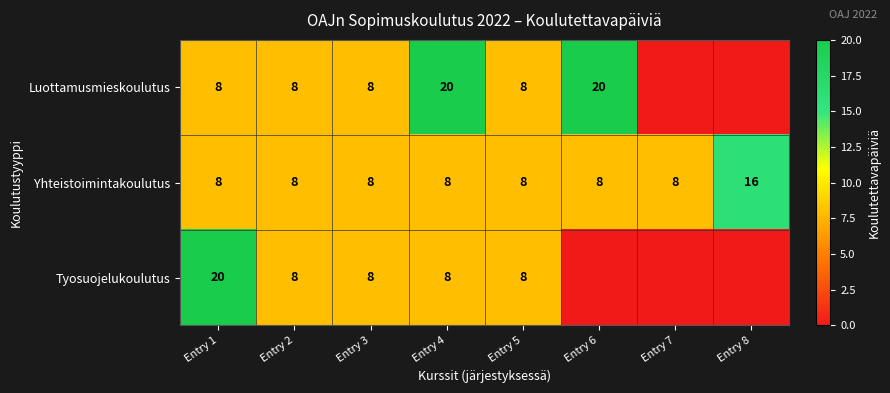

What is the average value of the Yhteistoimintakoulutus series?

9